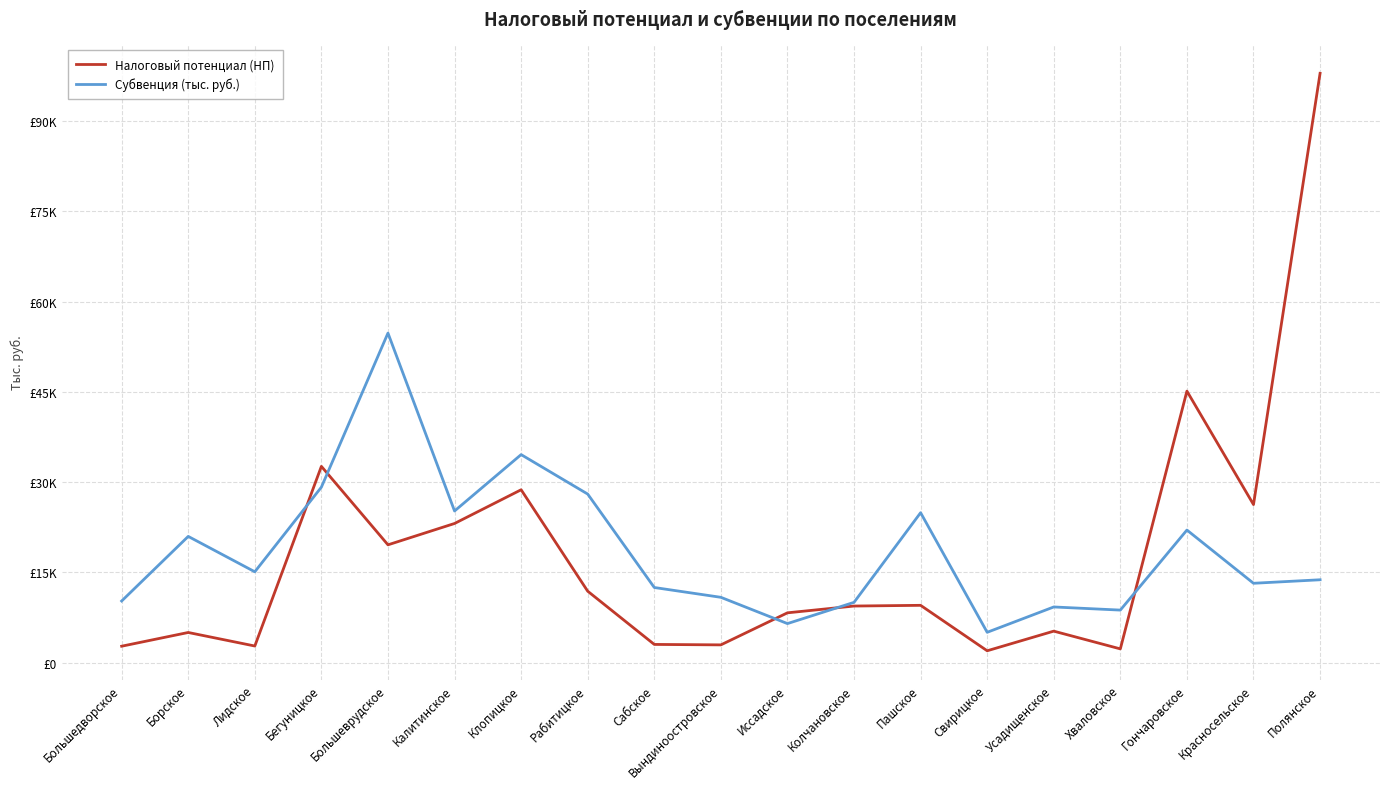

How many interior local valleys does the Налоговый потенциал (НП) series have?

6